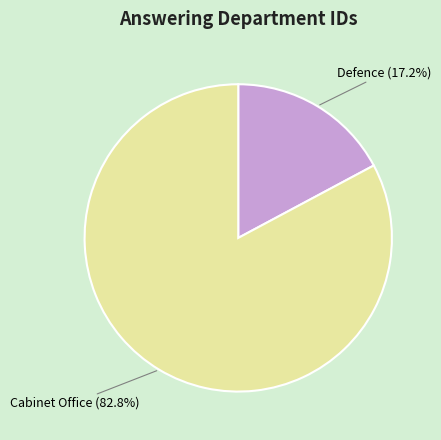

True or false: Cabinet Office accounts for 83% of the total.

True